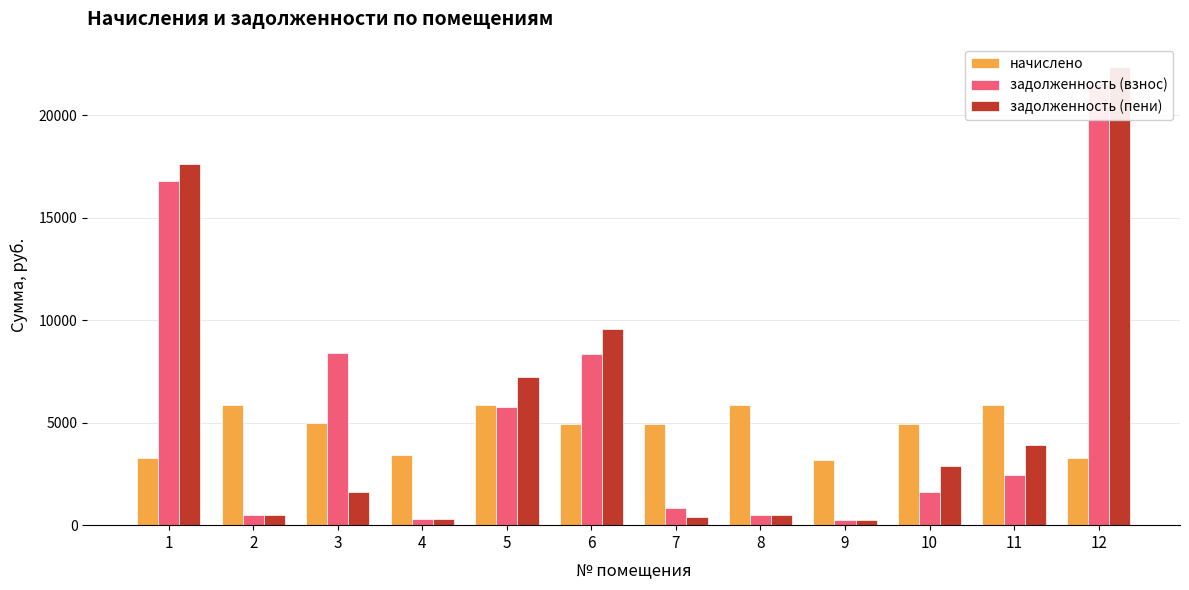

Reading left to right, list all the values displayed in this chart.

начислено: 1=3272.9	2=5861.4	3=4986.8	4=3425.5	5=5842.1	6=4919.6	7=4915.1	8=5853.5	9=3183.0	10=4920.7	11=5864.9	12=3285.5
задолженность (взнос): 1=16810.9	2=488.4	3=8384.8	4=285.5	5=5757.4	6=8341.3	7=819.2	8=487.8	9=265.2	10=1640.2	11=2443.9	12=21526.4
задолженность (пени): 1=17629.2	2=488.4	3=1631.5	4=285.5	5=7217.9	6=9571.2	7=409.6	8=487.8	9=265.2	10=2870.4	11=3910.2	12=22347.8